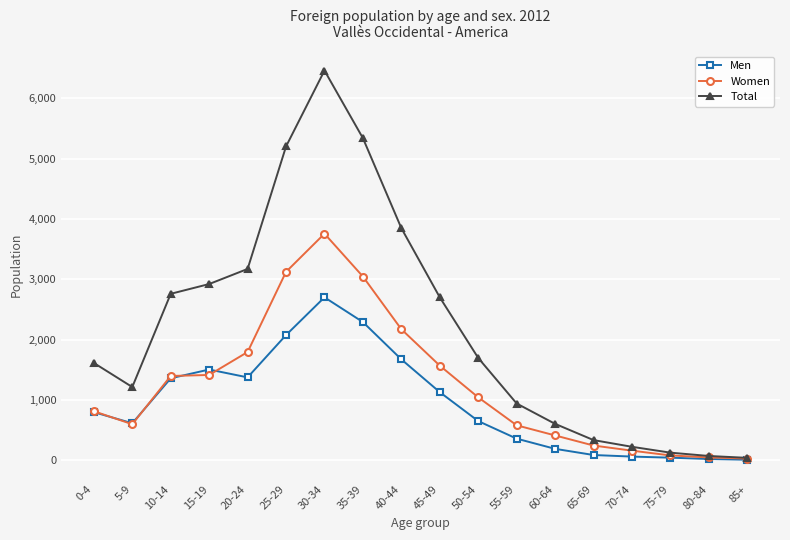

The value of Women at 70-74 is 162. True or false?

True